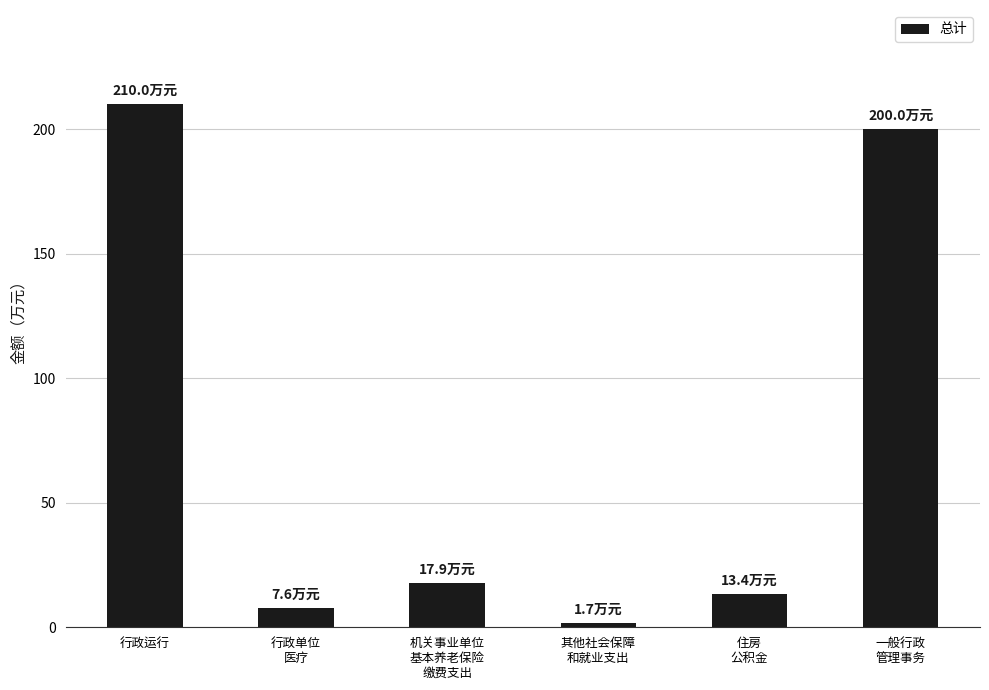

Where is the data nearest to the value 105?

机关事业单位
基本养老保险
缴费支出